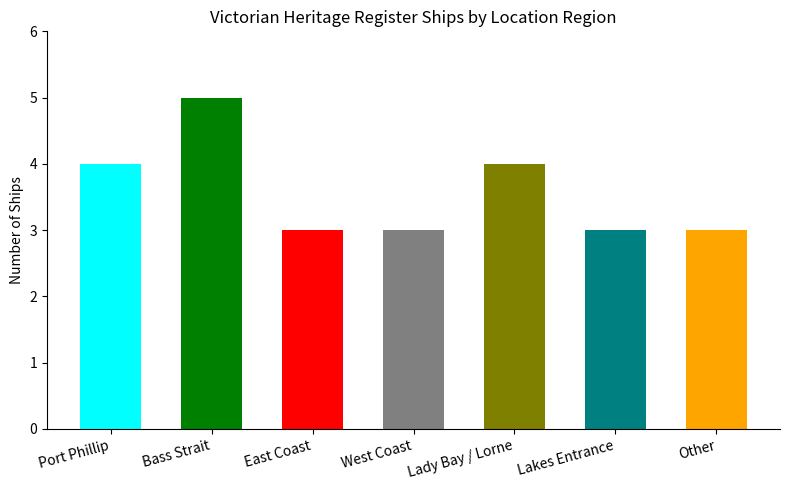

How many series are shown in this chart?

1